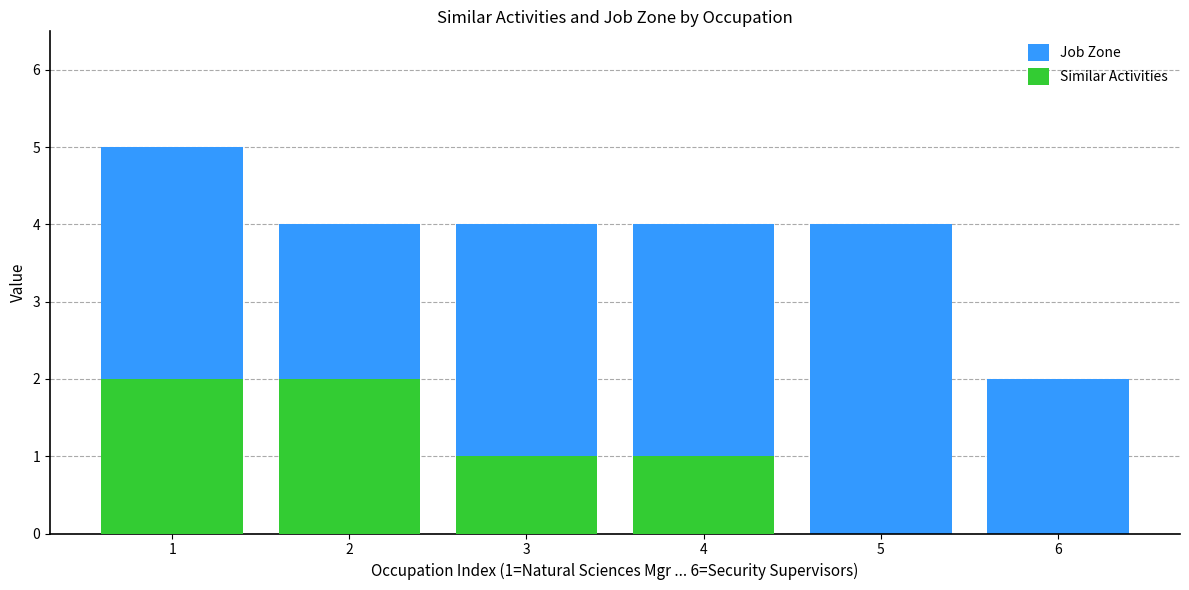

At which label does Similar Activities reach its minimum?

5